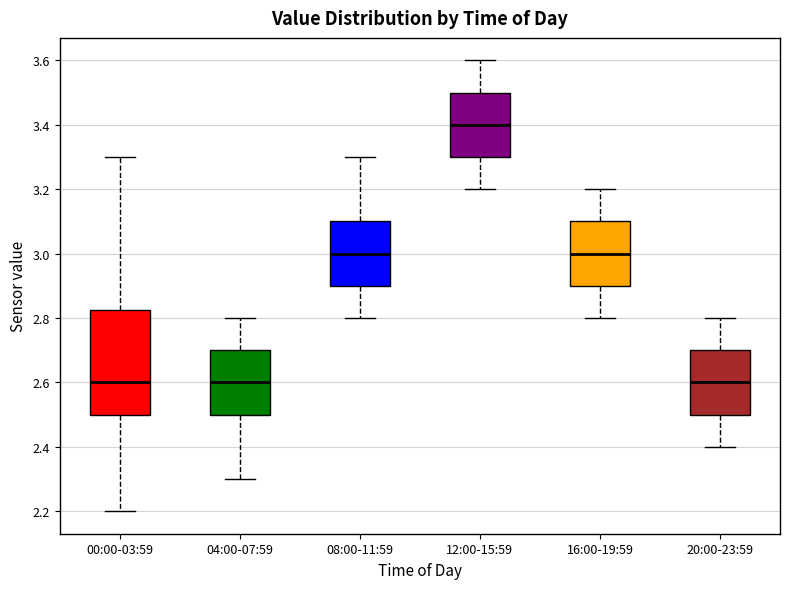

Which box is the tallest, from its lower edge to its upper edge?

00:00-03:59